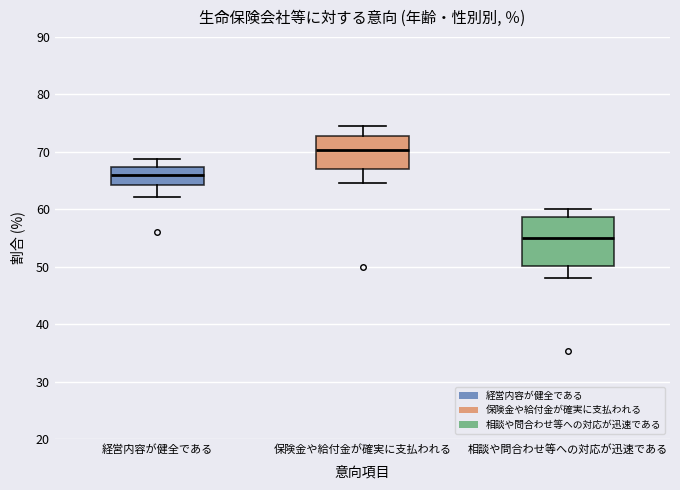

Reading left to right, read every box against the y-axis: the position of its median line, the range the box covers, and the ends of its whiskers. The values are not printed on the chart, so give them approximately, as read against the axis.

経営内容が健全である: median 66, box 64 to 67, whiskers 62 to 69
保険金や給付金が確実に支払われる: median 70, box 67 to 73, whiskers 65 to 74
相談や問合わせ等への対応が迅速である: median 55, box 50 to 59, whiskers 48 to 60